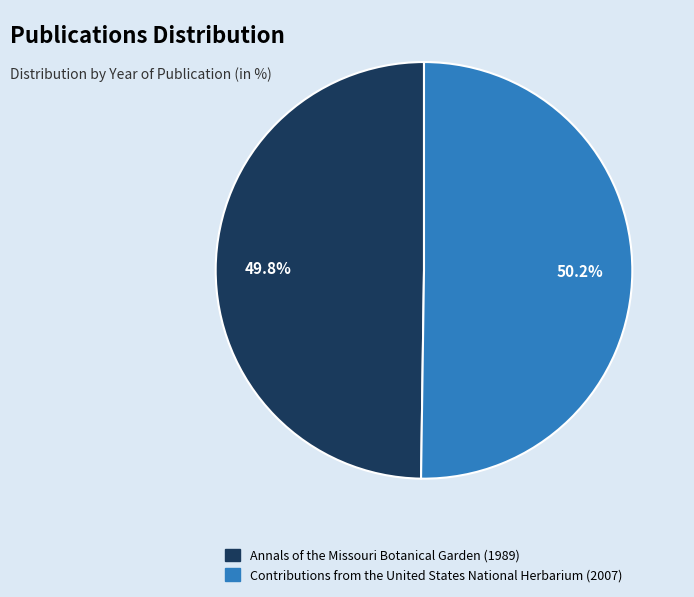

Is there a majority slice in this chart?

Yes